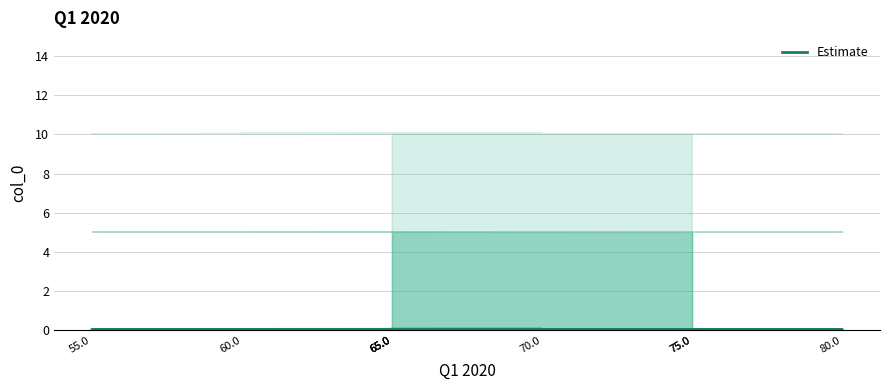

The value at 65.0 is 0.0. True or false?

False